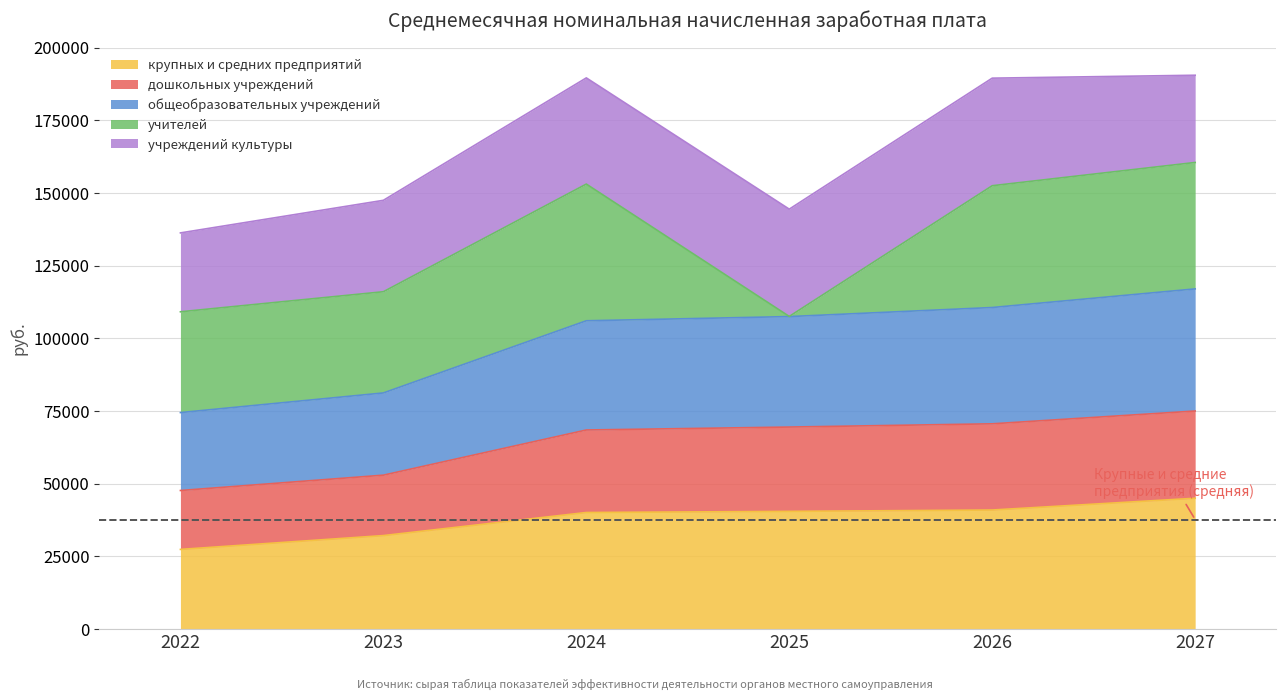

True or false: крупных и средних предприятий has a value of 27404.6 at 2022.

True